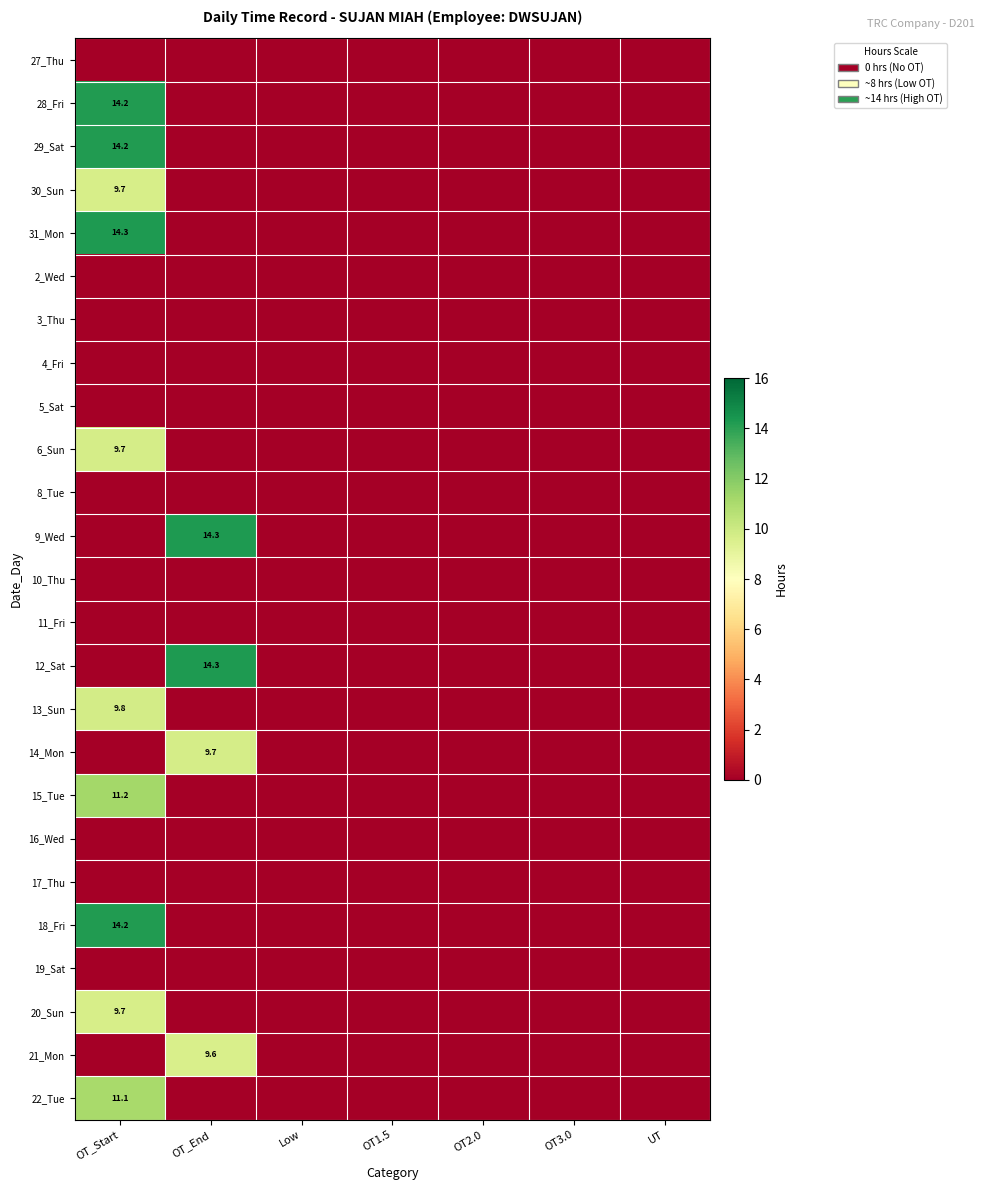

Is it true that 29_Sat equals 14.2 at OT_Start?

True